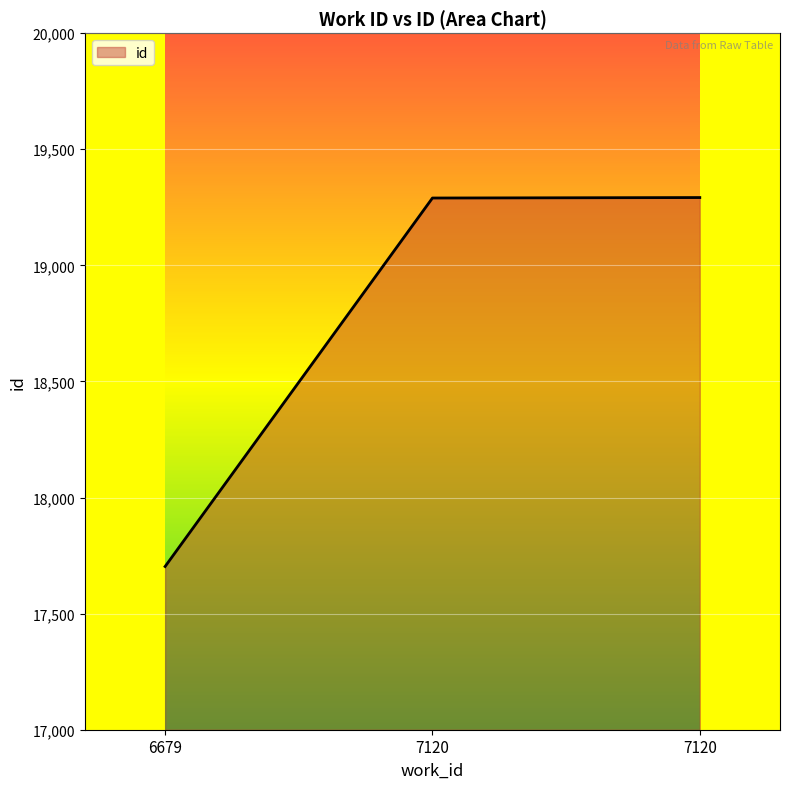

Rank the categories by value from lowest to highest.

6679, 7120, 7120